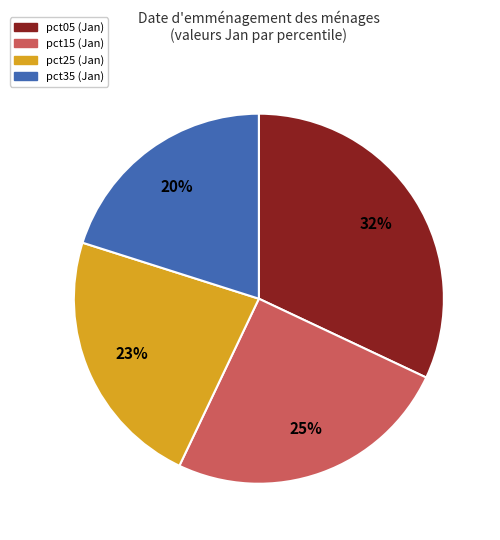

Does any single category account for the majority?

No